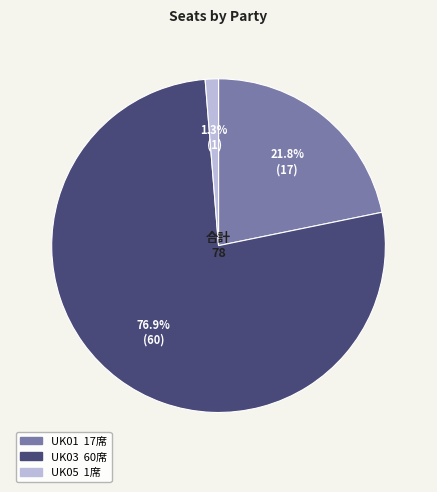

Is UK03 the majority of the pie?

Yes